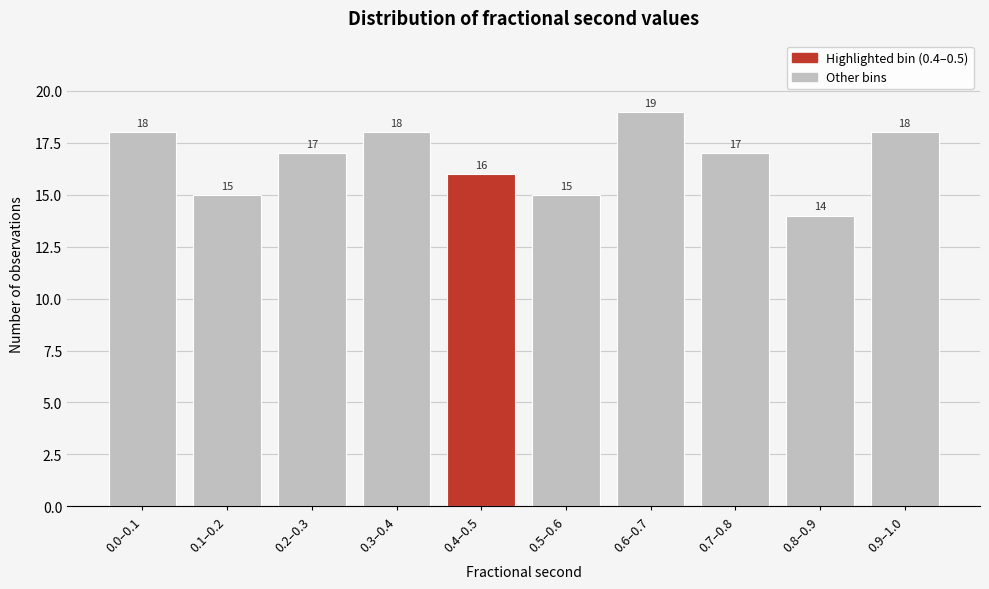

Reading left to right, what are all the values shown in this chart?

18	15	17	18	16	15	19	17	14	18